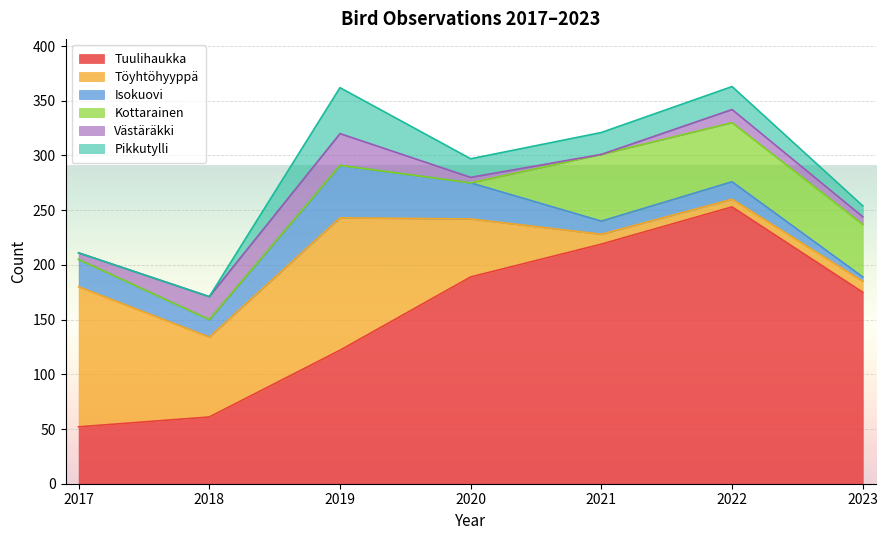

At which category does Pikkutylli reach its first local peak?

2019